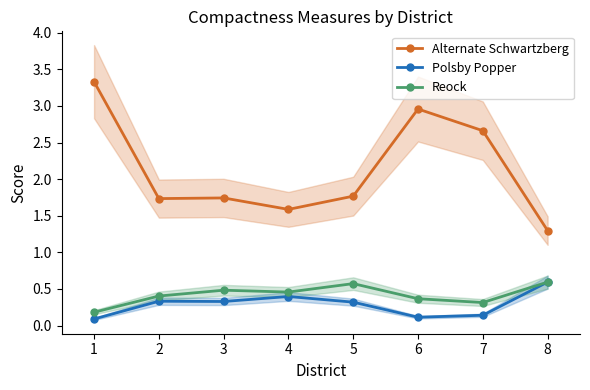

True or false: Alternate Schwartzberg has more than 2 interior local peaks.

False